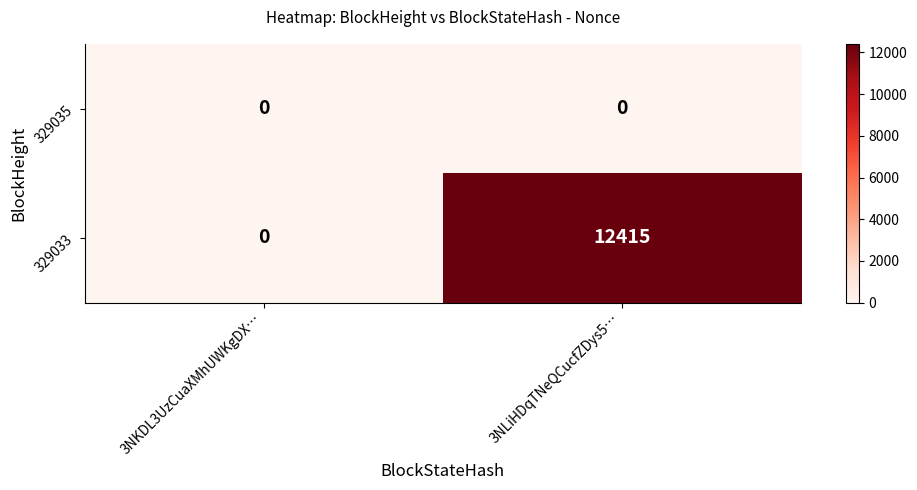

True or false: 329033 has a value of 7294 at 3NKDL3UzCuaXMhUWKgDX….

False